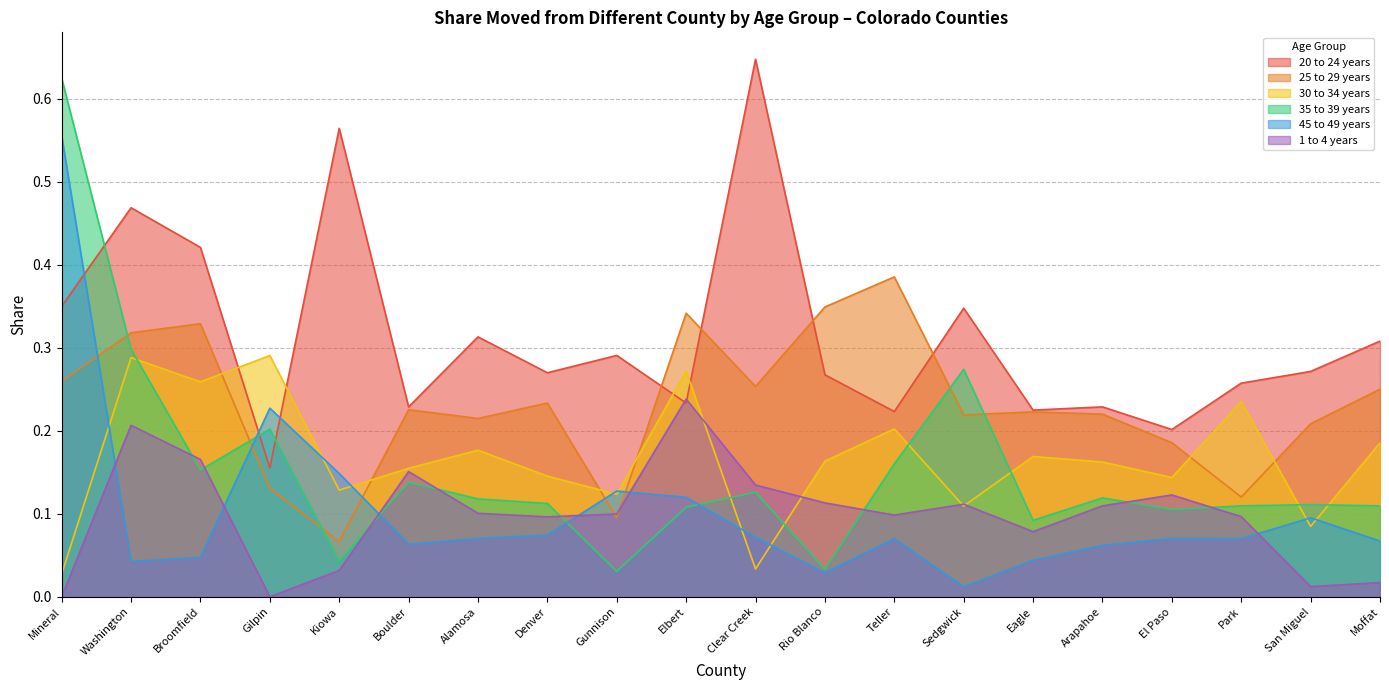

At which category is the sum across all series the highest?

Mineral